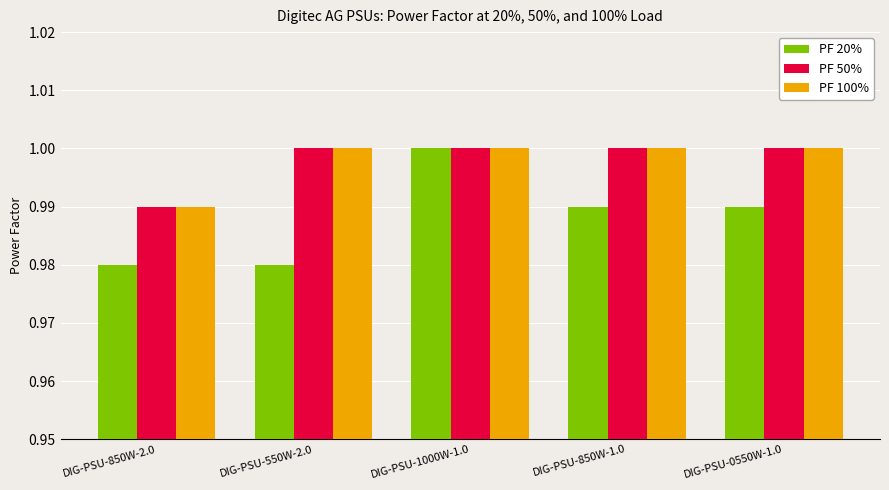

At which category is the sum across all series the highest?

DIG-PSU-1000W-1.0